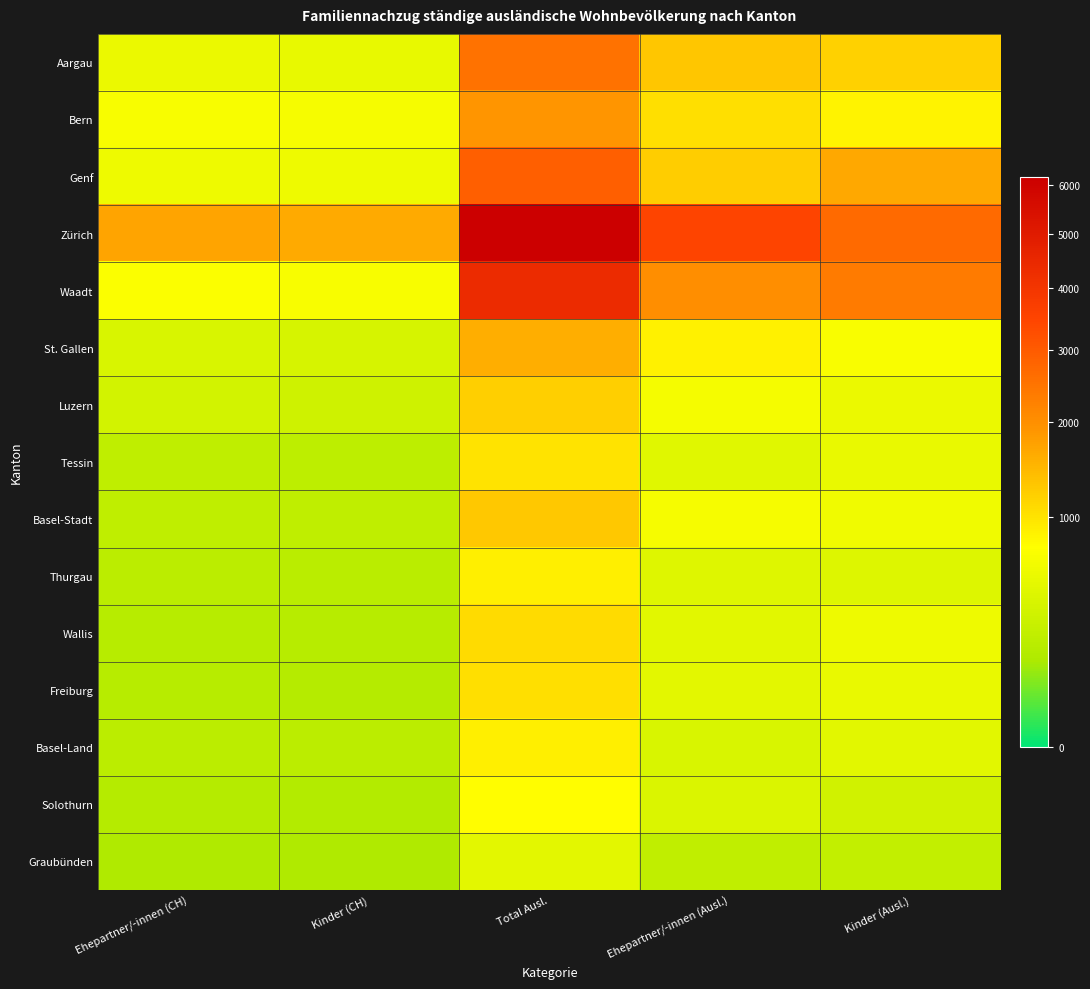

At which category is the sum across all series the highest?

Total Ausl.